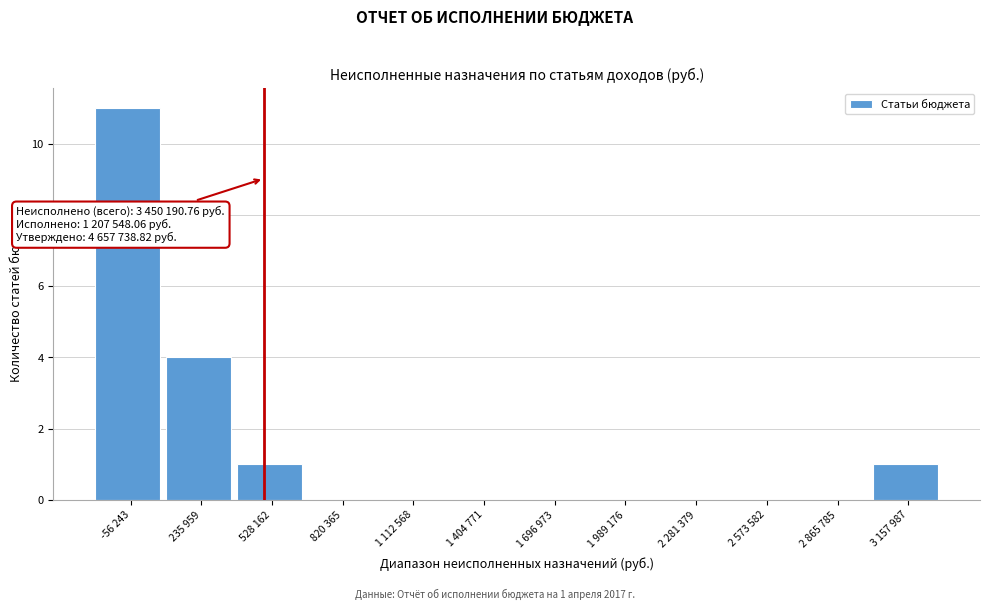

Reading right to left, extract all data points from this chart.

3 157 987=1	2 865 785=0	2 573 582=0	2 281 379=0	1 989 176=0	1 696 973=0	1 404 771=0	1 112 568=0	820 365=0	528 162=1	235 959=4	-56 243=11